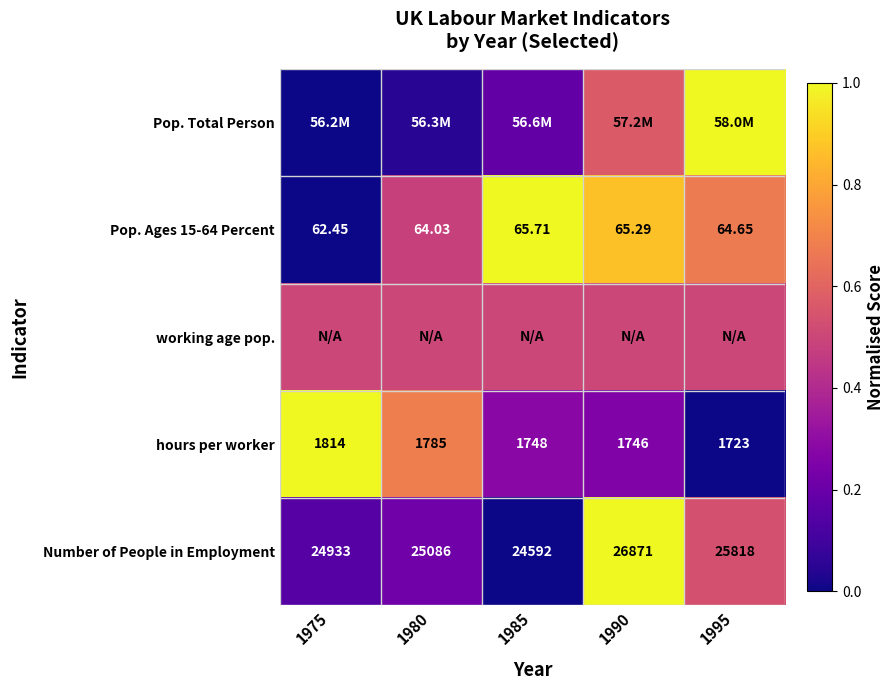

How many series are shown in this chart?

5